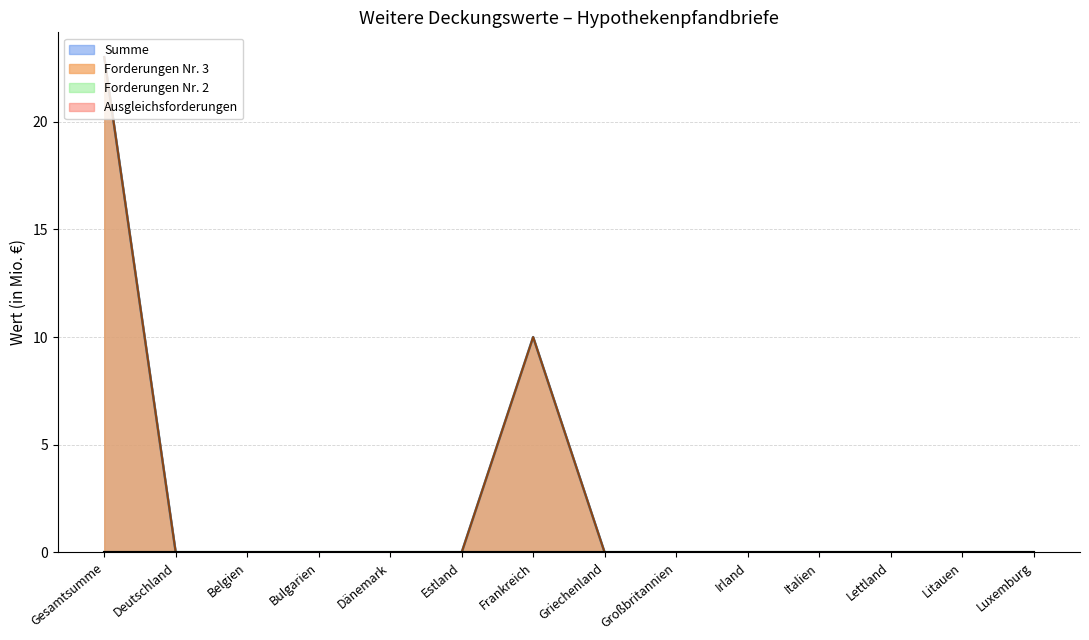

At which label is Summe closest to 11?

Frankreich